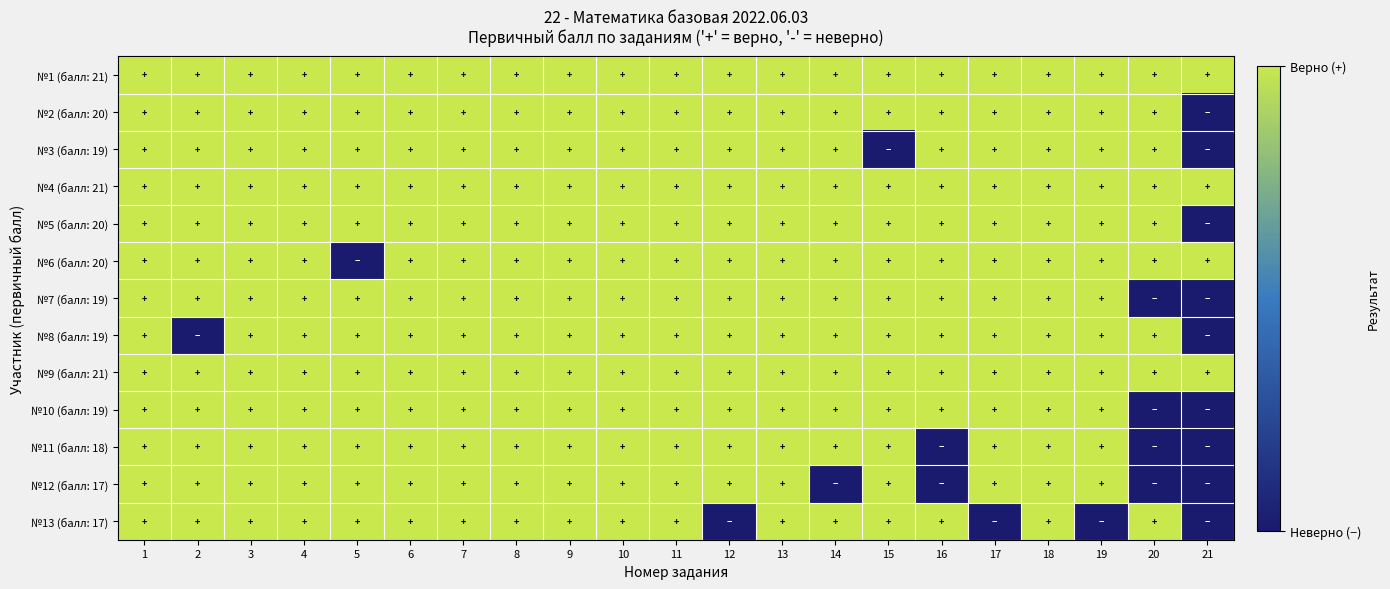

Which series changed the most between 3 and 13?

№1 (балл: 21)